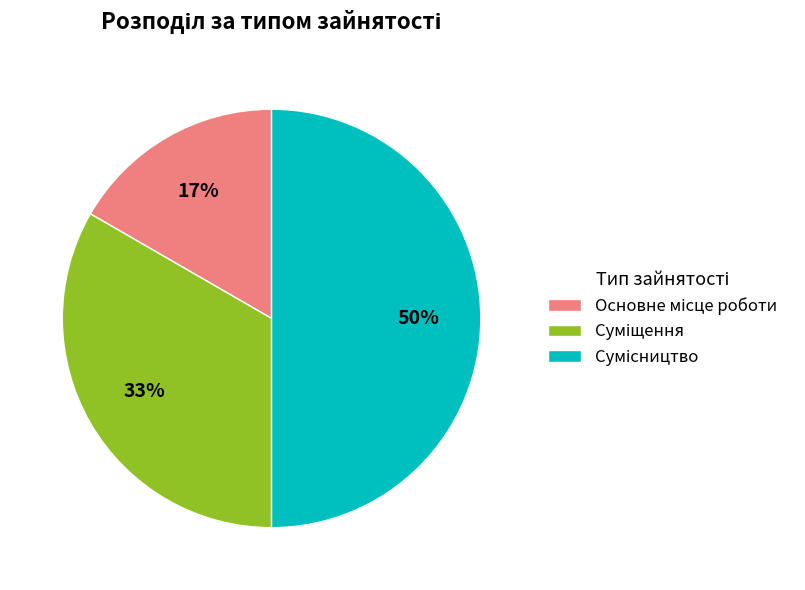

To the nearest percent, what is the average slice percentage?

33%